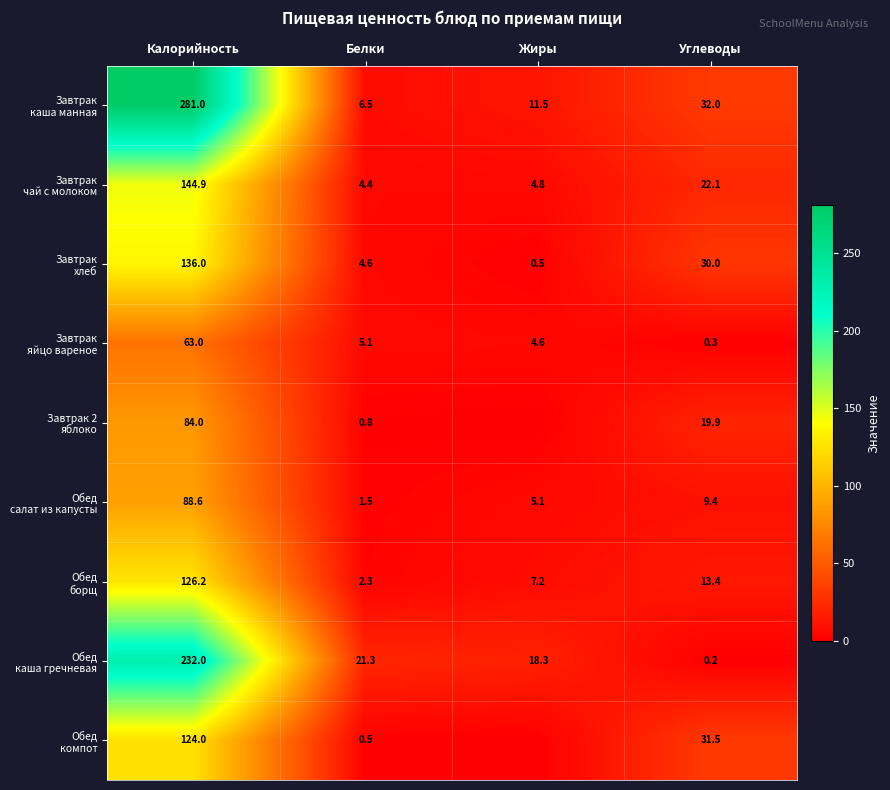

What is the total value across all series at Белки?

47.0